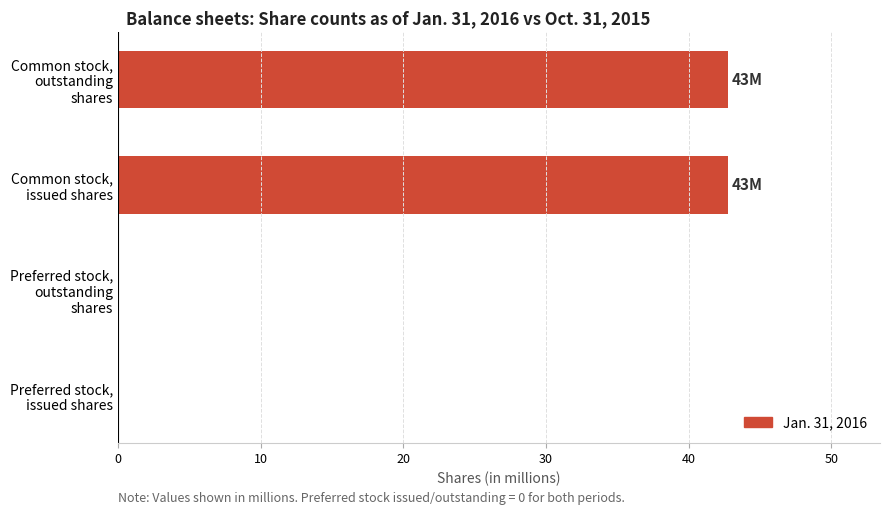

Between Common stock, outstanding shares and Preferred stock, outstanding shares, which is larger?

Common stock, outstanding shares